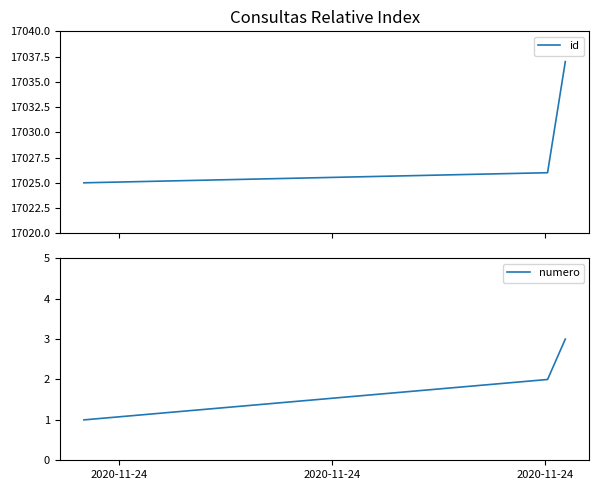

What is the difference between the highest and lowest values at 2020-11-24?

17024